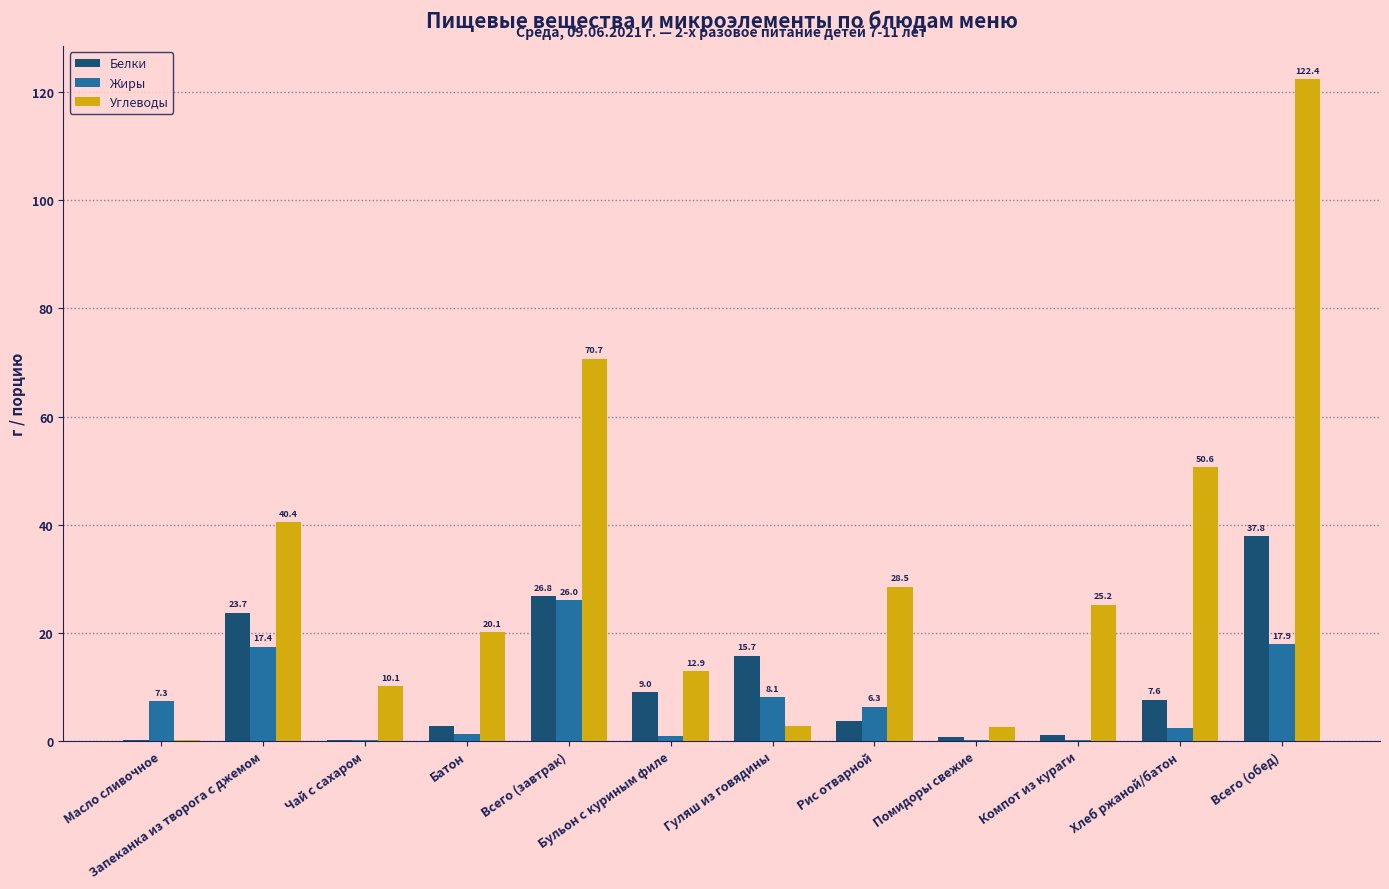

Which series has the largest total across all categories?

Углеводы